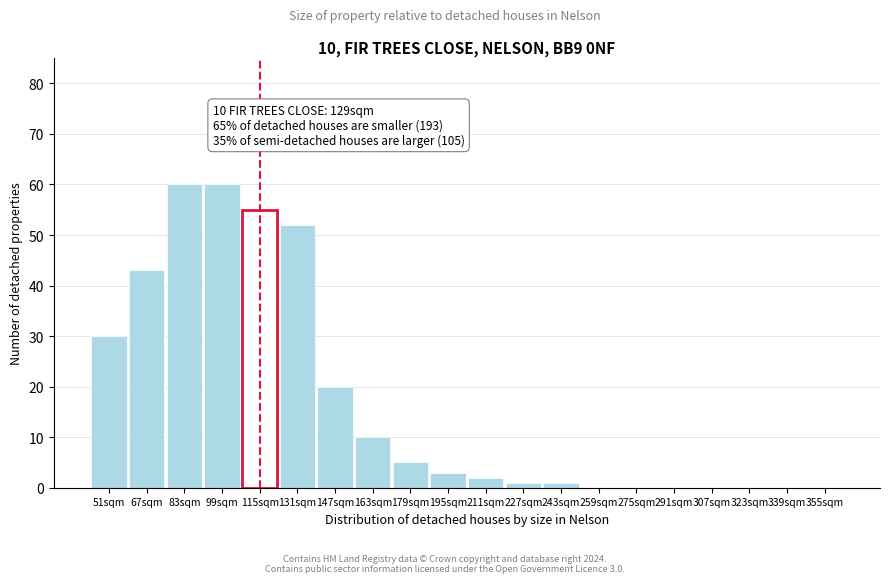

Reading right to left, what are all the values shown in this chart?

355sqm=0	339sqm=0	323sqm=0	307sqm=0	291sqm=0	275sqm=0	259sqm=0	243sqm=1	227sqm=1	211sqm=2	195sqm=3	179sqm=5	163sqm=10	147sqm=20	131sqm=52	115sqm=55	99sqm=60	83sqm=60	67sqm=43	51sqm=30